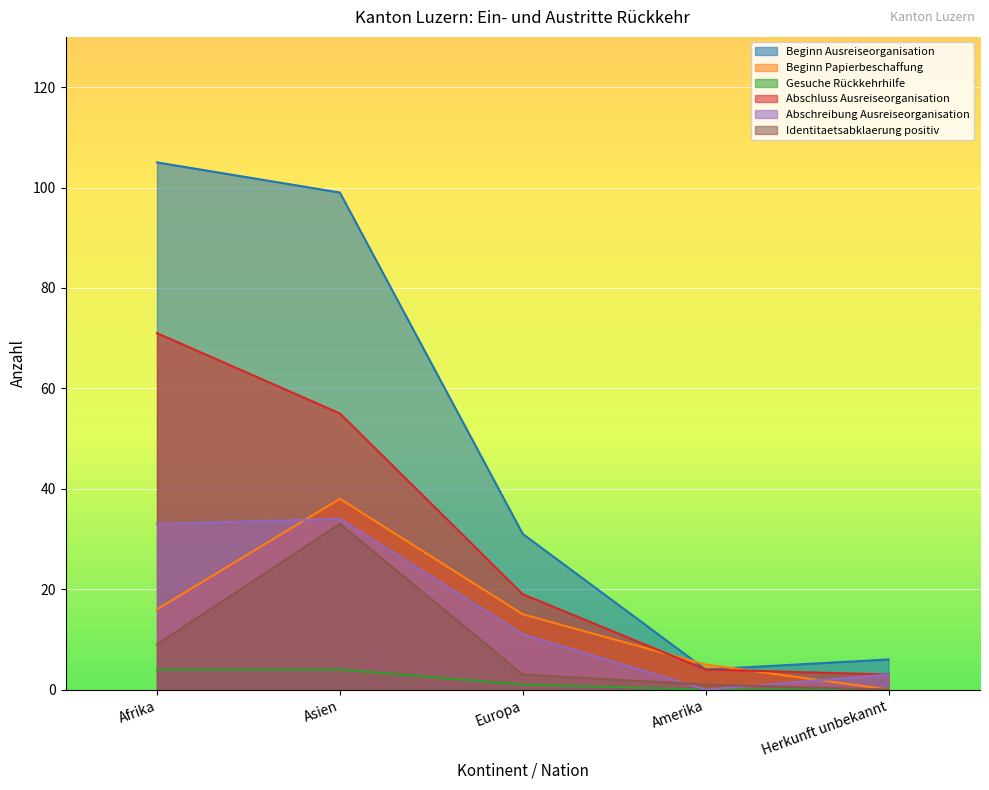

What is the maximum value for Beginn Ausreiseorganisation?

105